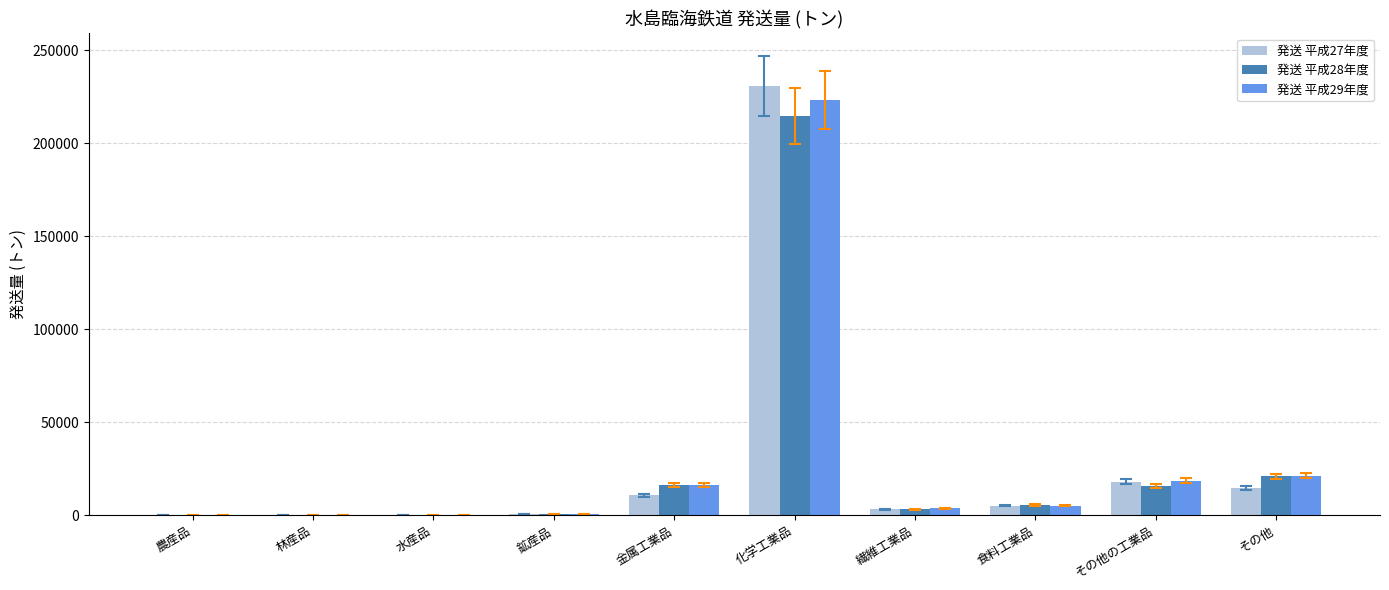

The 発送 平成29年度 series shows 21347 at その他. True or false?

True